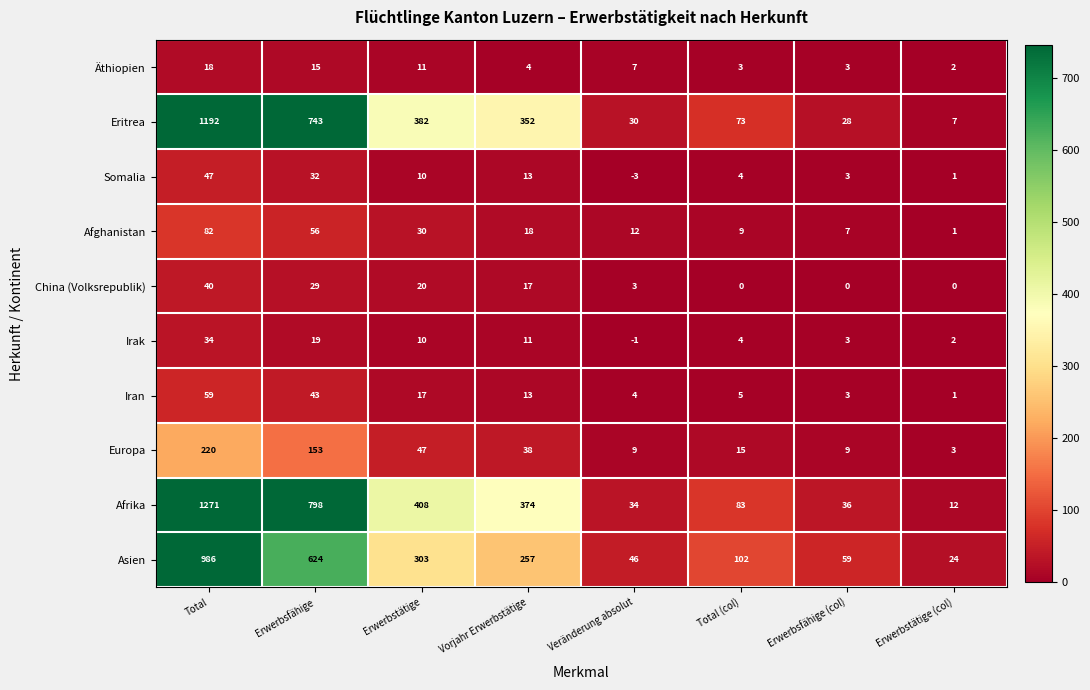

Where is Afrika nearest to the value 641?

Erwerbsfähige